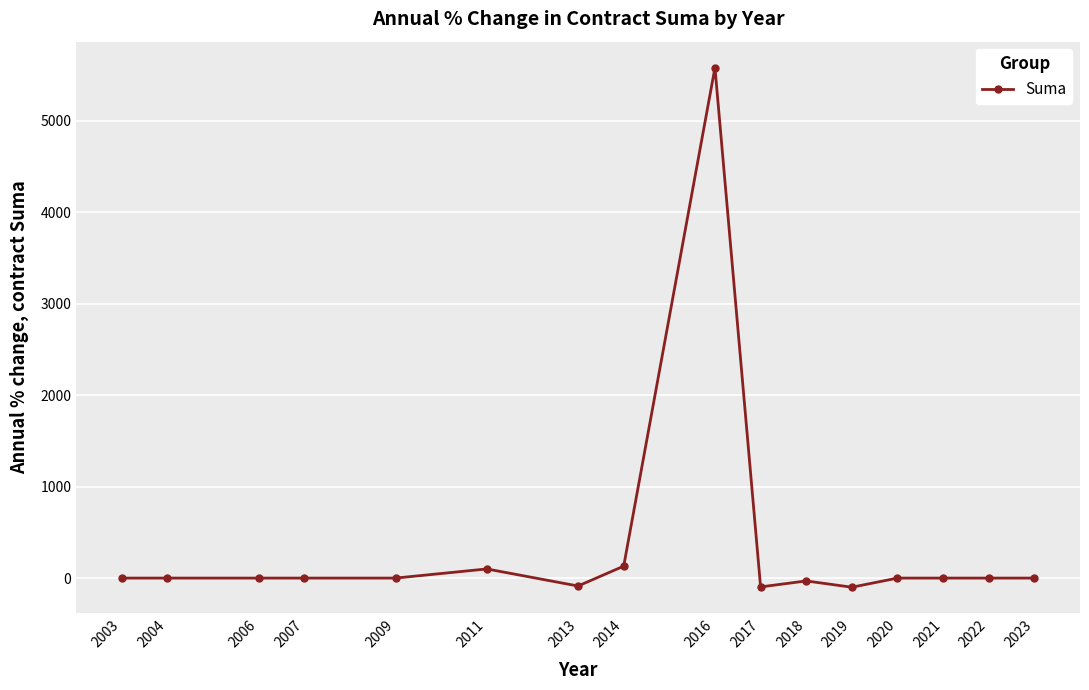

How many distinct data groups are displayed?

1